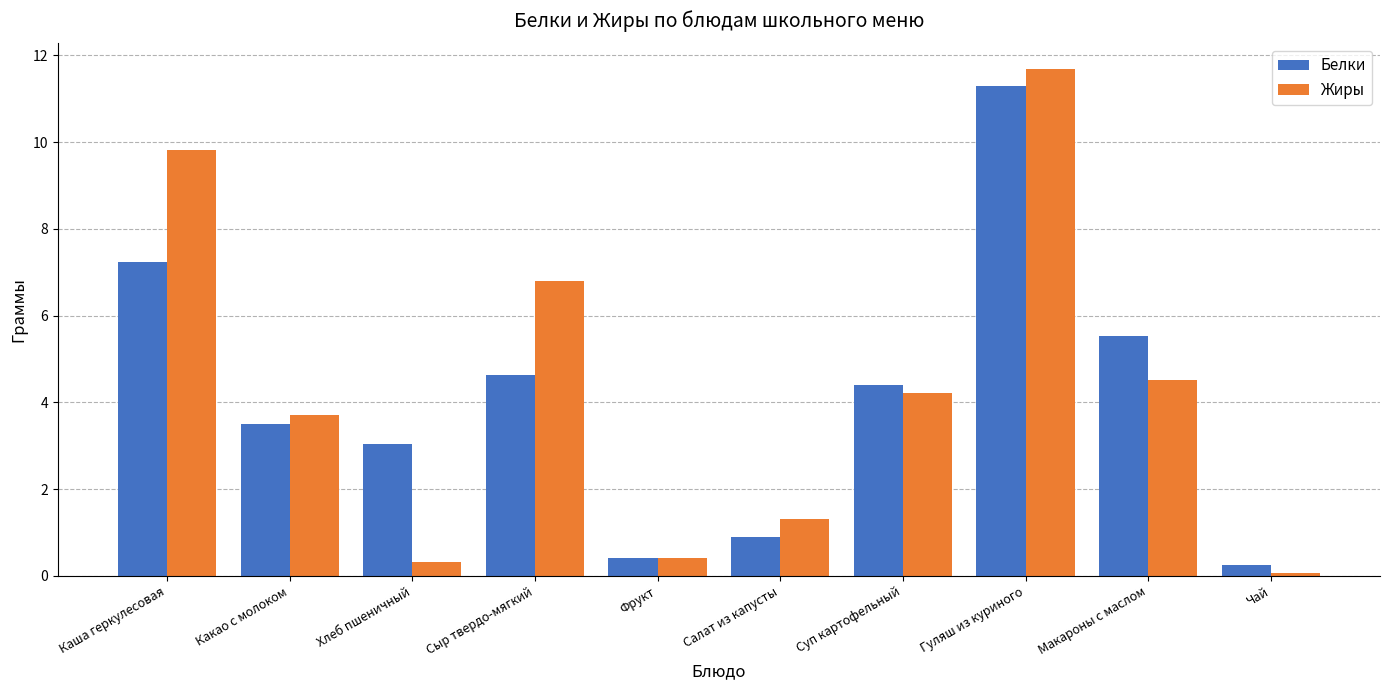

List the labels in order of Белки value, largest first.

Гуляш из куриного, Каша геркулесовая, Макароны с маслом, Сыр твердо-мягкий, Суп картофельный, Какао с молоком, Хлеб пшеничный, Салат из капусты, Фрукт, Чай